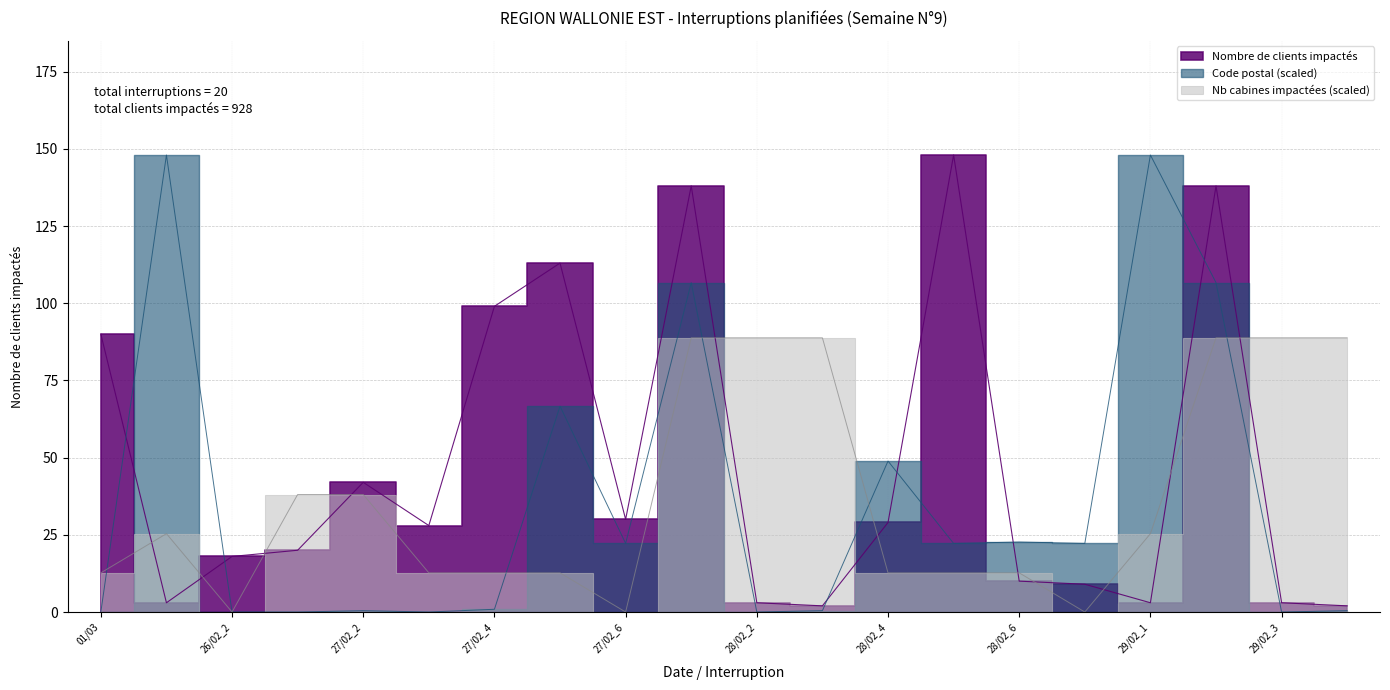

Where is the first local maximum for Nombre de clients impactés?

27/02_2